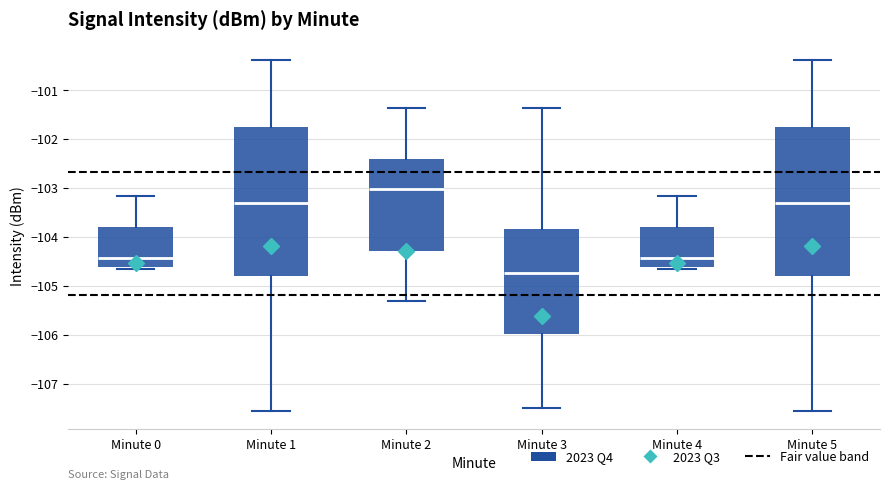

Reading left to right, transcribe this box plot: for each box, give where its median line is, the range the box spans, and where its two whiskers end, as read against the y-axis. The values are not printed on the chart, so give them approximately, as read against the axis.

Minute 0: median -104.4, box -104.6 to -103.8, whiskers -104.6 (just below the box's lower edge) to -103.2
Minute 1: median -103.3, box -104.8 to -101.7, whiskers -107.5 to -100.4
Minute 2: median -103.0, box -104.3 to -102.4, whiskers -105.3 to -101.3
Minute 3: median -104.7, box -106.0 to -103.8, whiskers -107.5 to -101.3
Minute 4: median -104.4, box -104.6 to -103.8, whiskers -104.6 (just below the box's lower edge) to -103.2
Minute 5: median -103.3, box -104.8 to -101.7, whiskers -107.5 to -100.4